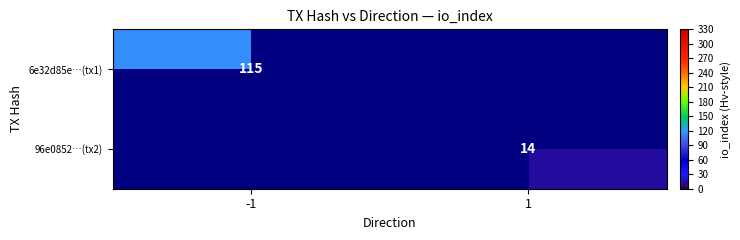

The 6e32d85e…(tx1) series shows 182 at -1. True or false?

False